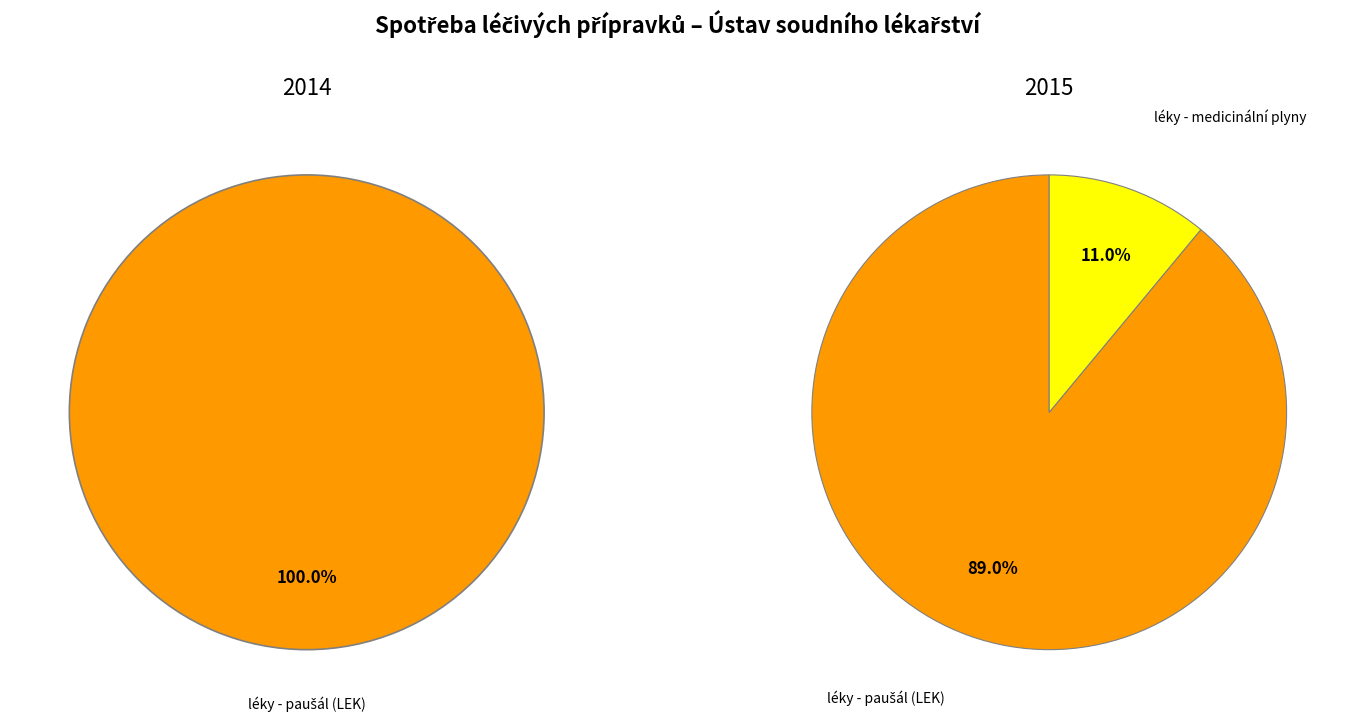

What percentage is the léky - medicinální plyny slice, to the nearest percent?

11%